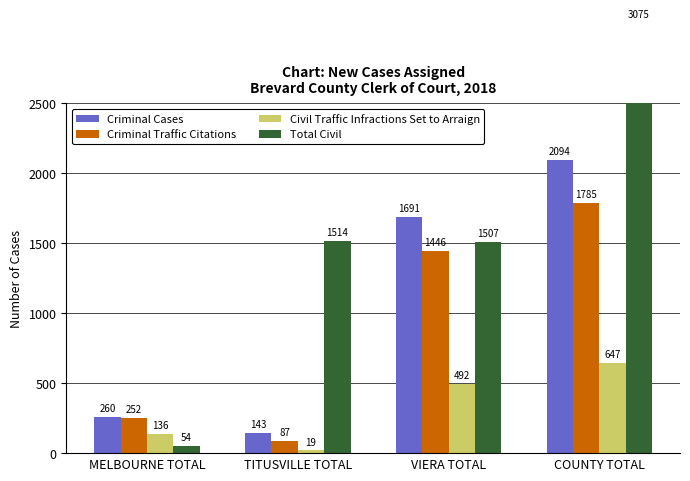

What is the lowest value of the Criminal Cases series?

143